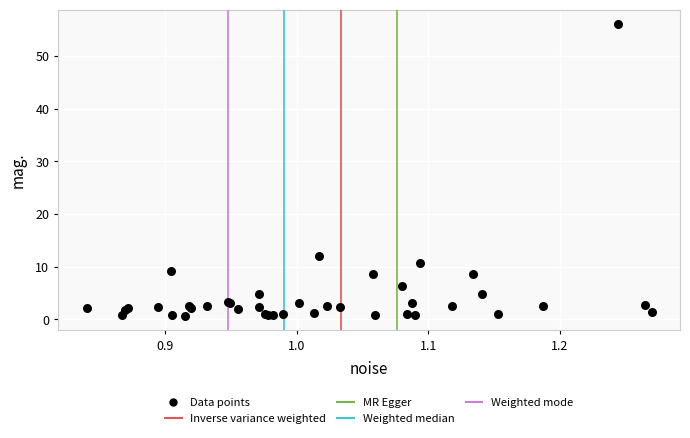

What Y value in the scatter plot is closest to 28?

12.1